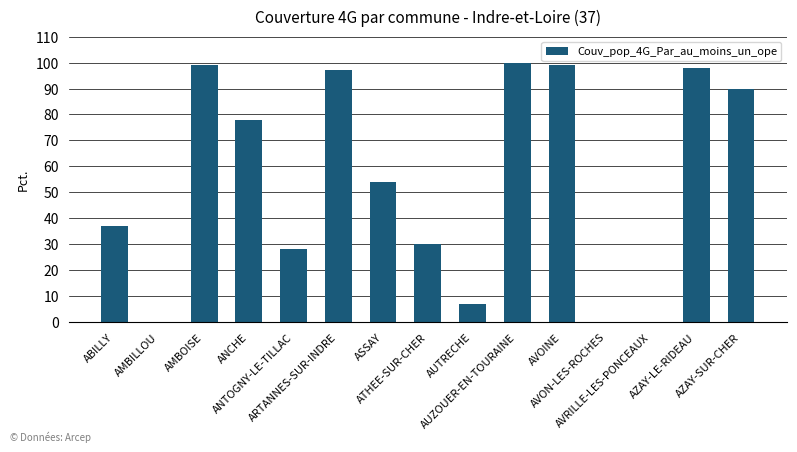

What is the change in value from ANCHE to ATHEE-SUR-CHER?

-48